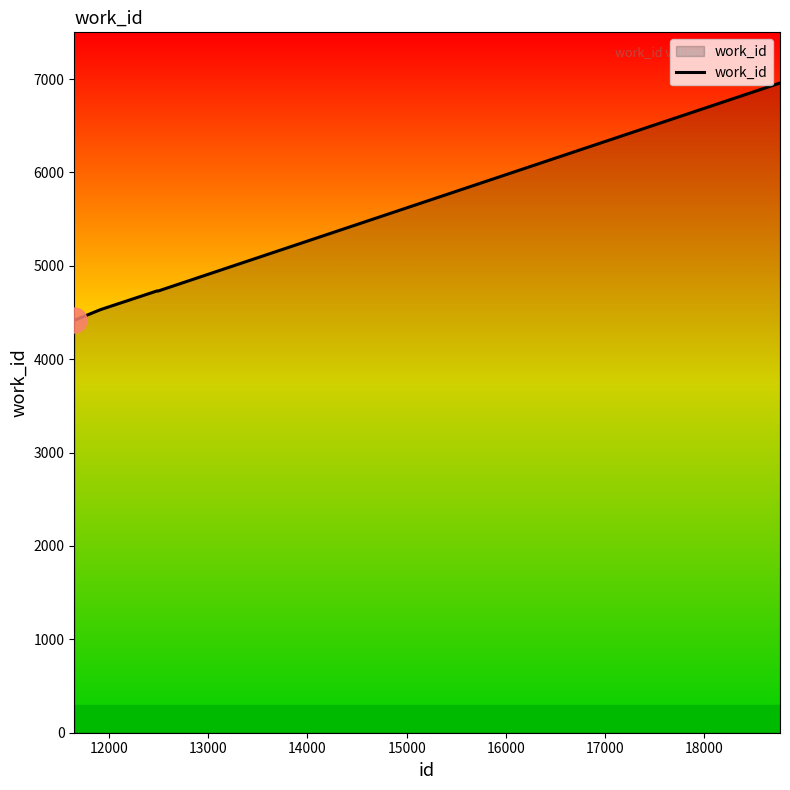

What is the difference between the maximum and minimum values?

2541